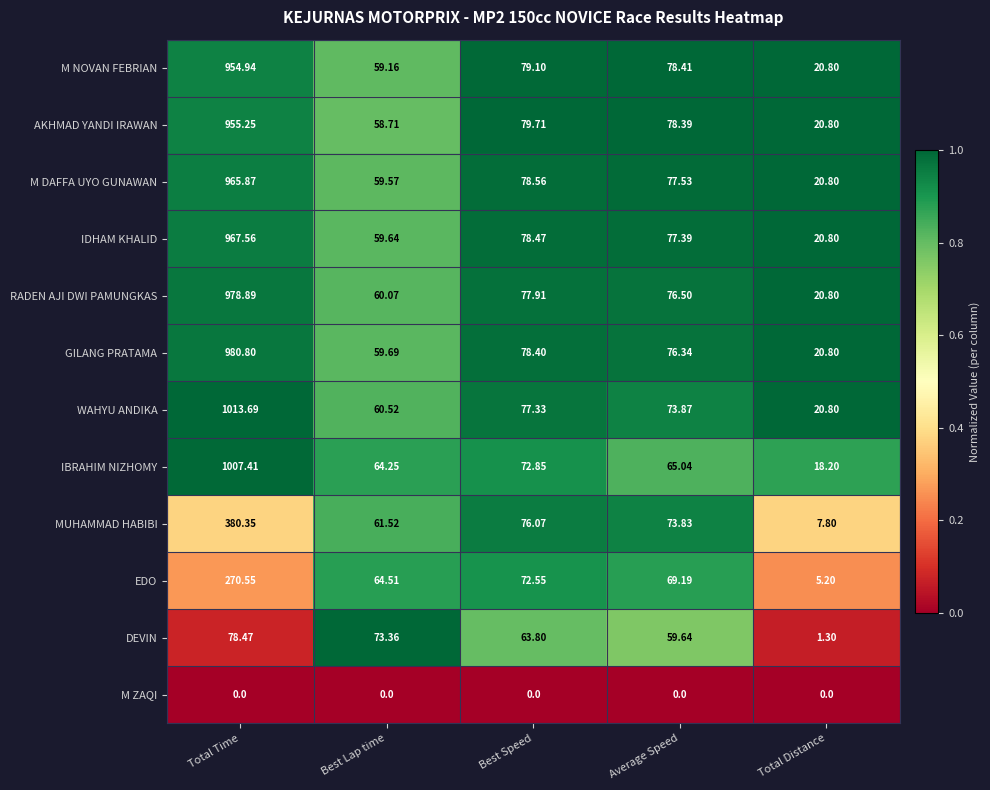

Which category has the lowest value in the DEVIN series?

Total Distance